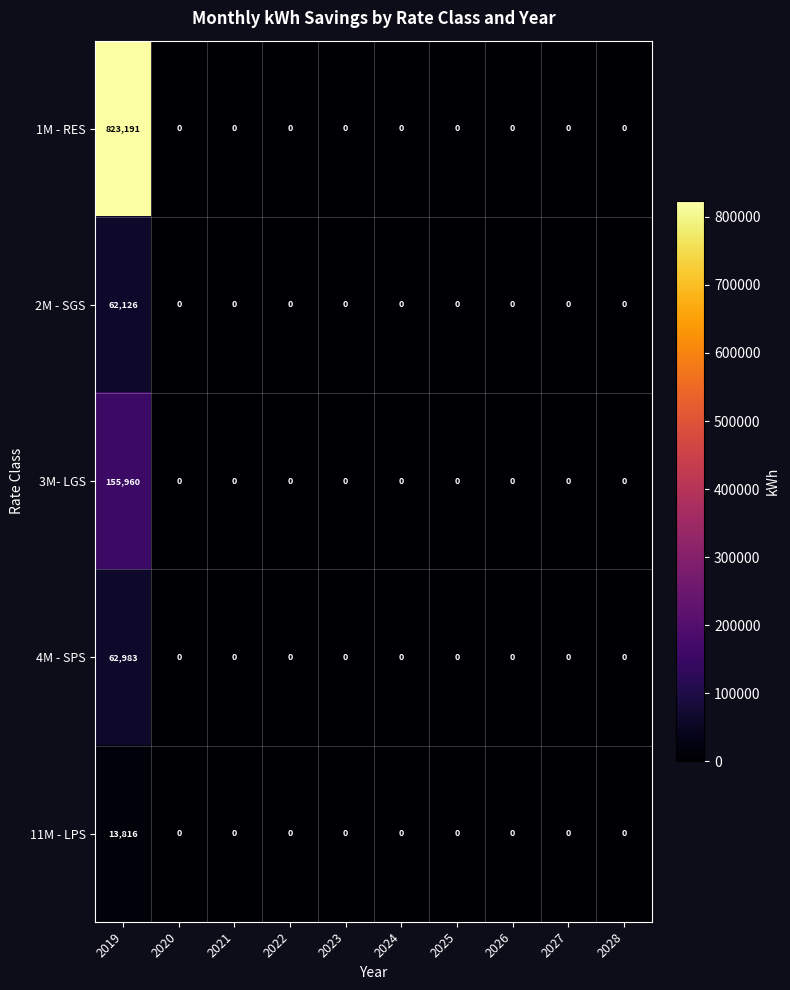

How many distinct data groups are displayed?

5